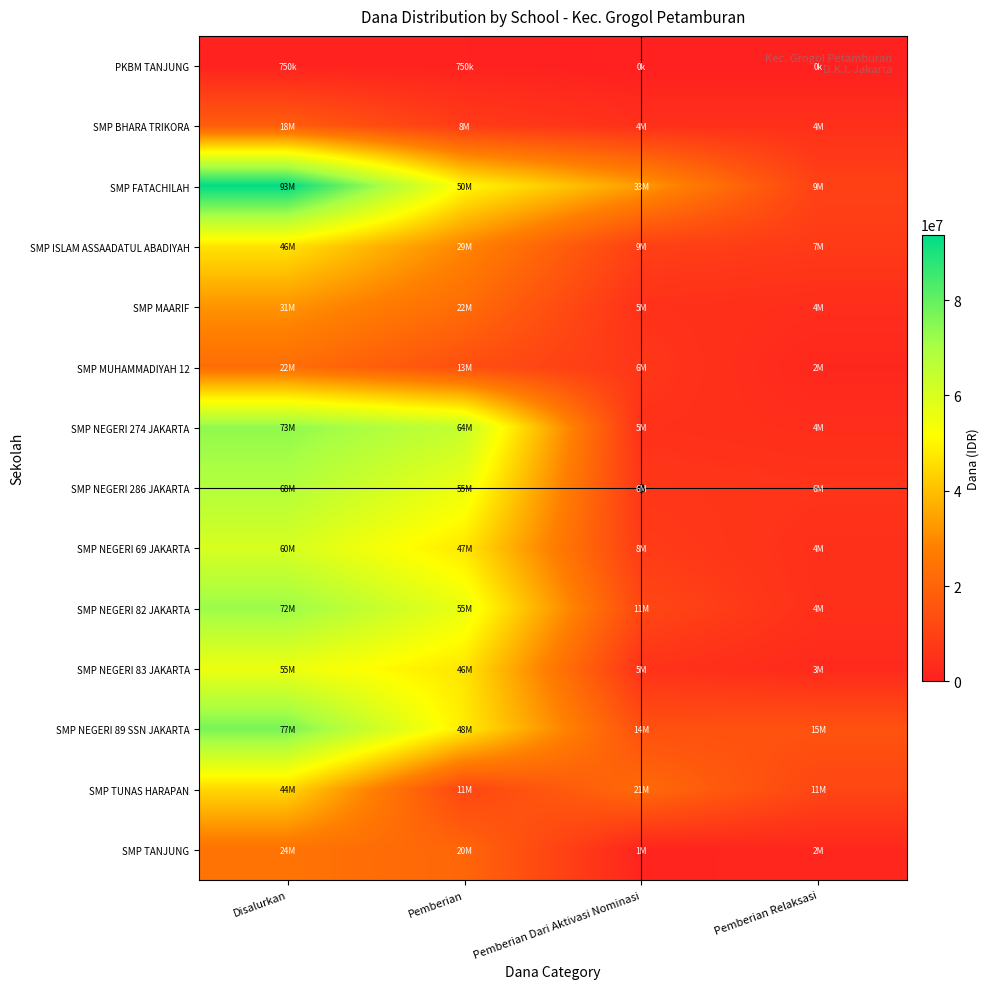

How many distinct data groups are displayed?

14